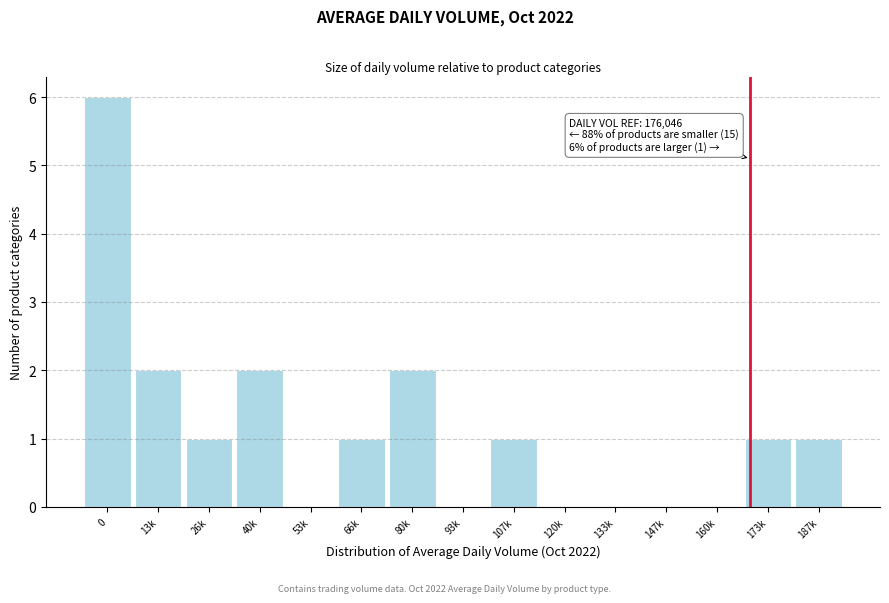

Reading right to left, what are all the values shown in this chart?

187k=1	173k=1	160k=0	147k=0	133k=0	120k=0	107k=1	93k=0	80k=2	66k=1	53k=0	40k=2	26k=1	13k=2	0=6